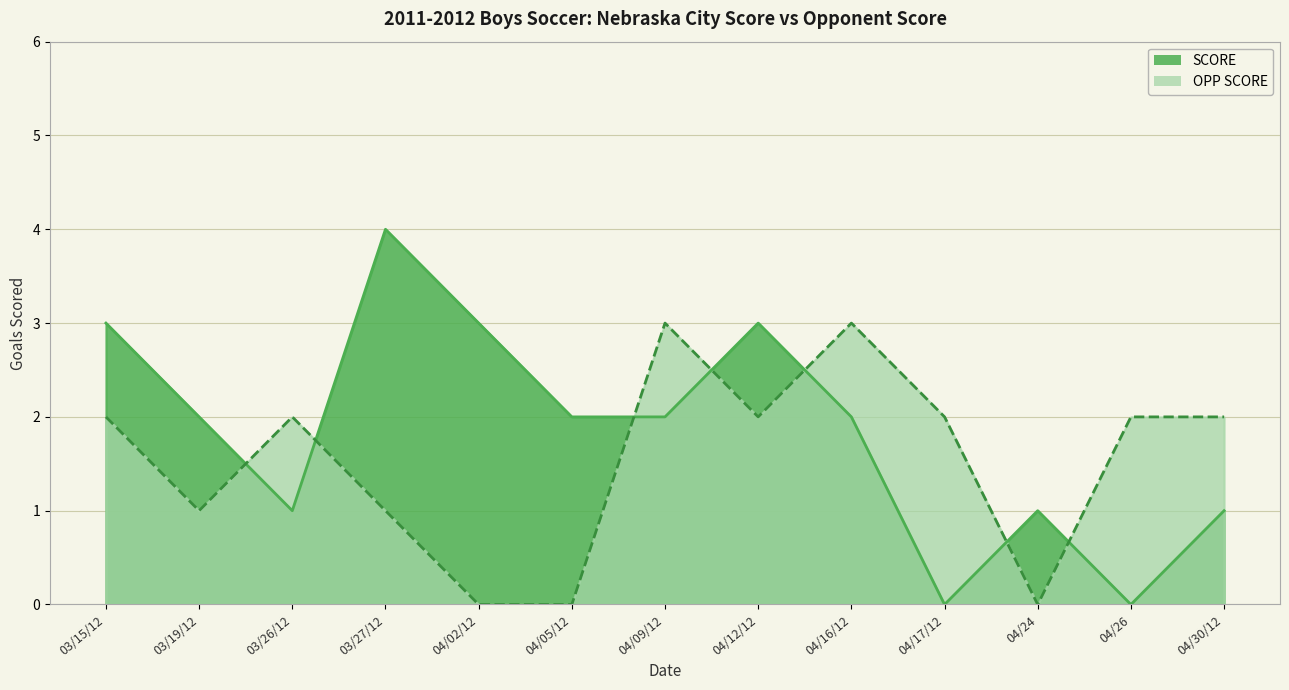

What is the total value across all series at 03/27/12?

5